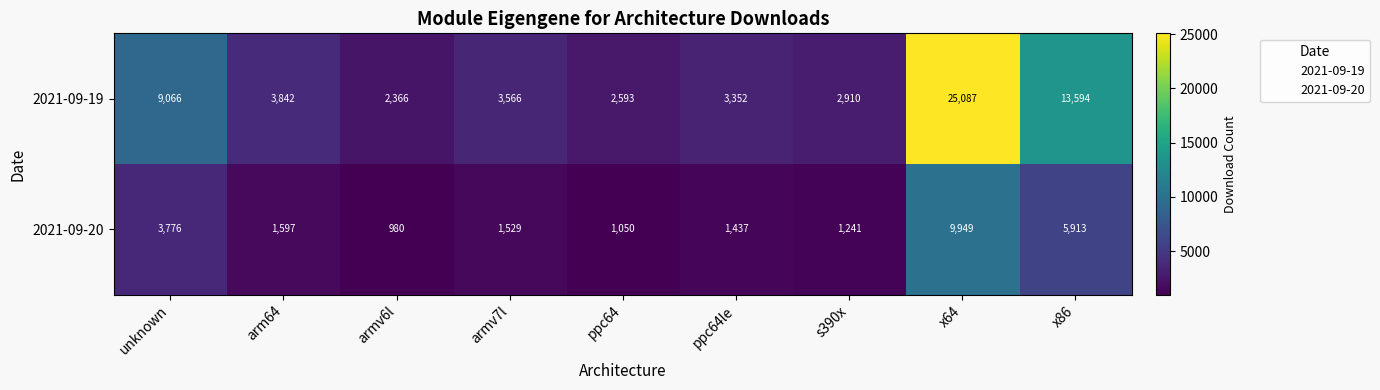

What is the approximate value of 2021-09-19 at unknown, to the nearest 10?

9070